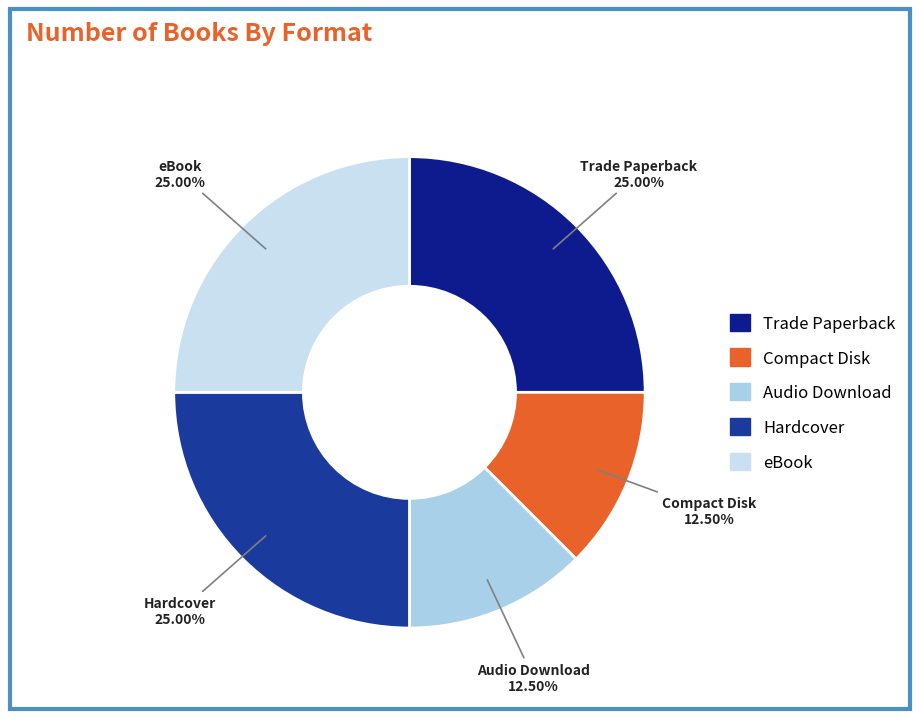

Does Hardcover account for over 50% of the chart?

No